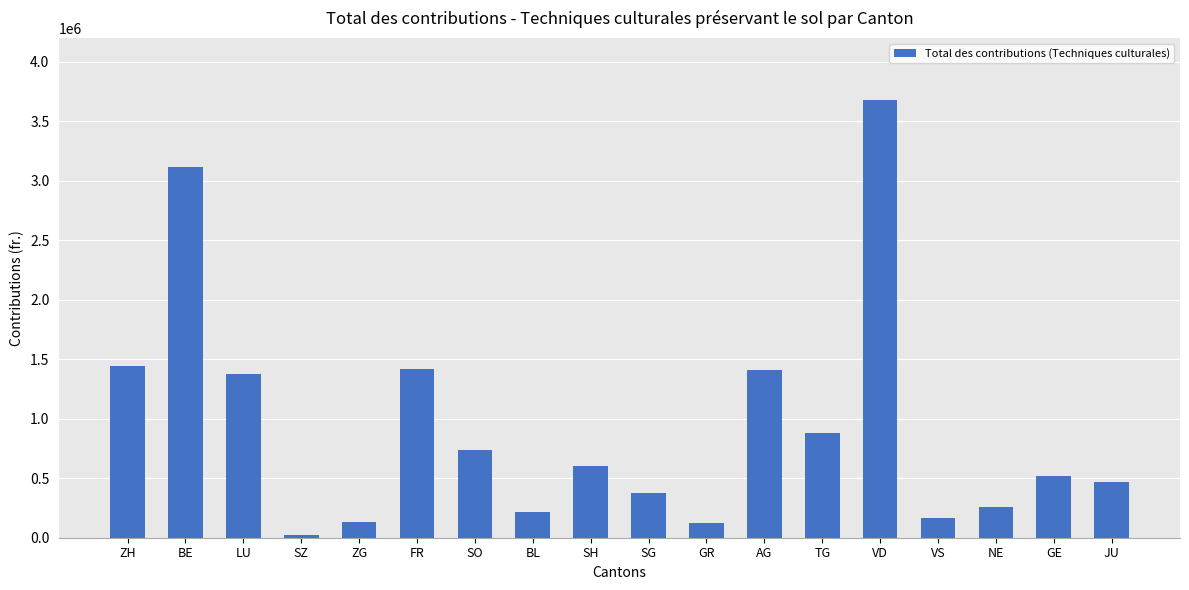

What is the label of the 14th bar from the right?

ZG